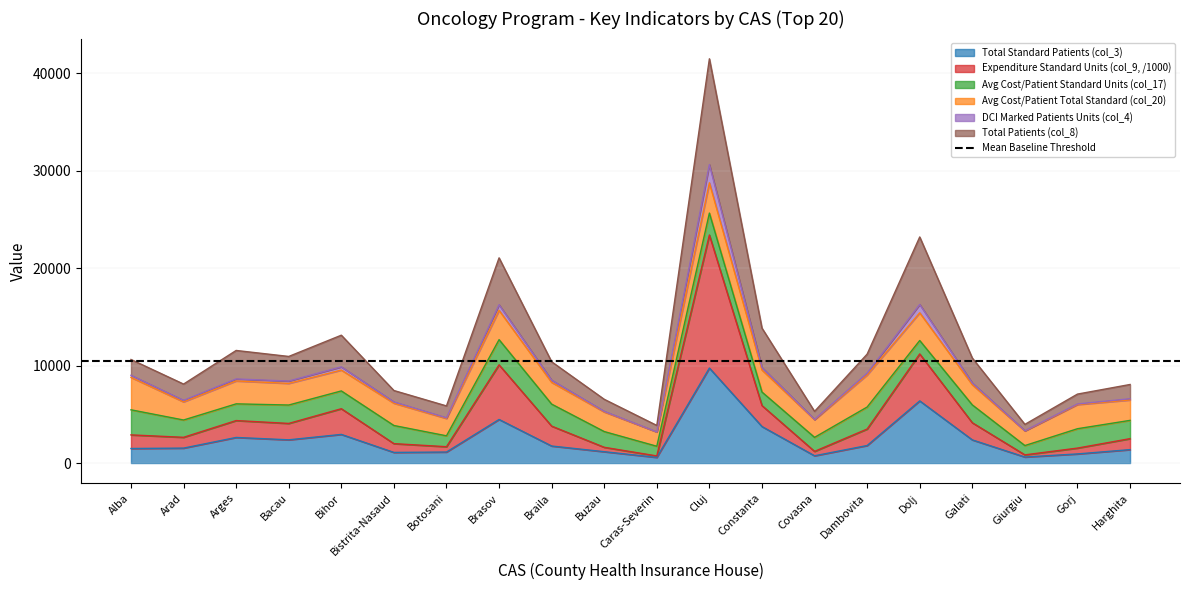

Where is col_9 (expenditure units standard) nearest to the value 13694?

Brasov